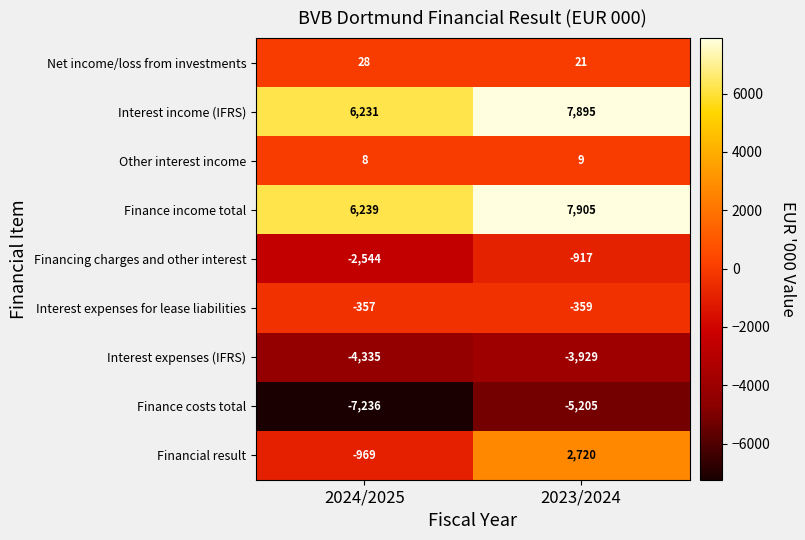

The value of Financial result at 2023/2024 is 2720. True or false?

True